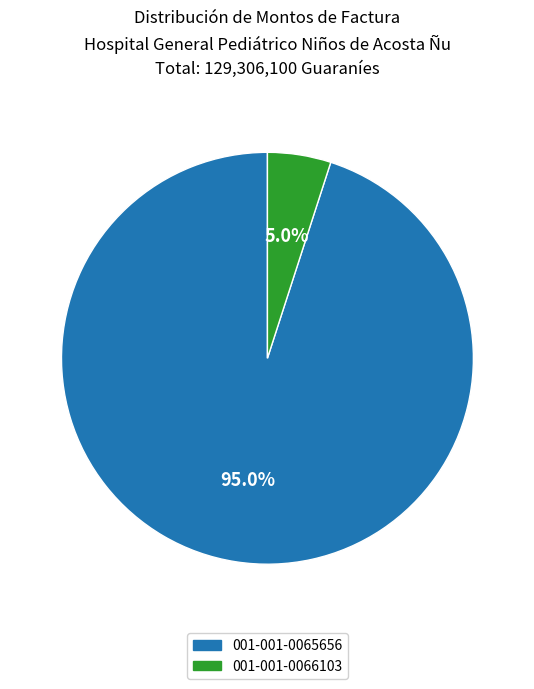

To the nearest percent, what is the average slice percentage?

50%